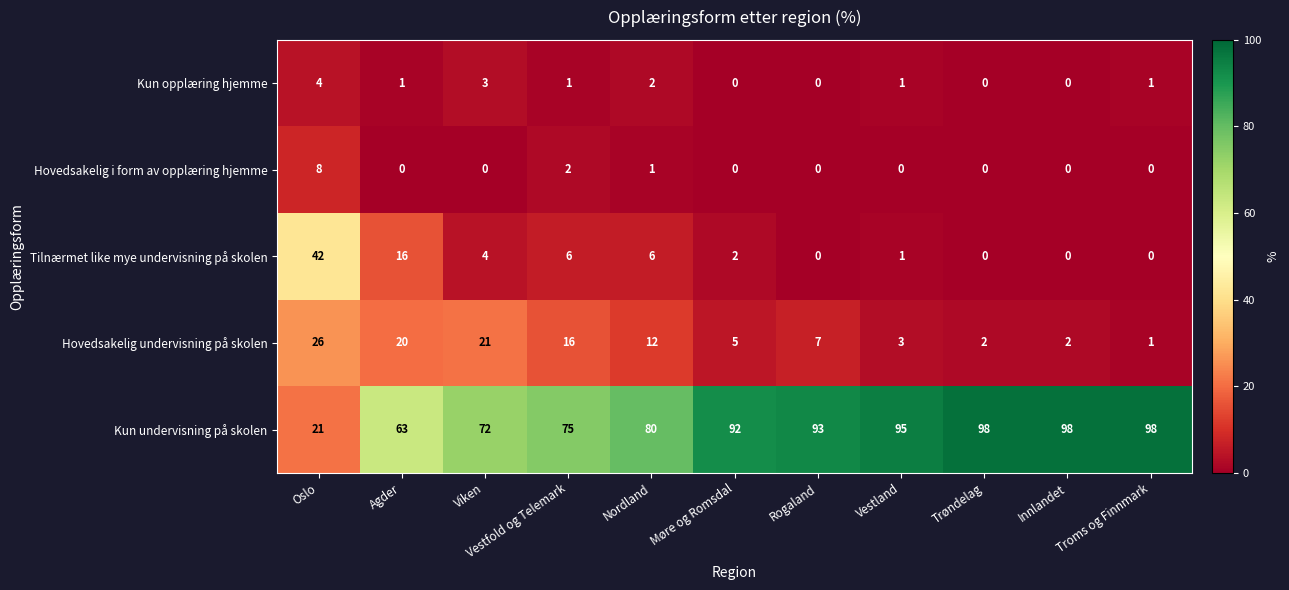

At Oslo, list the series in order from smallest to largest.

Kun opplæring hjemme, Hovedsakelig i form av opplæring hjemme, Kun undervisning på skolen, Hovedsakelig undervisning på skolen, Tilnærmet like mye undervisning på skolen